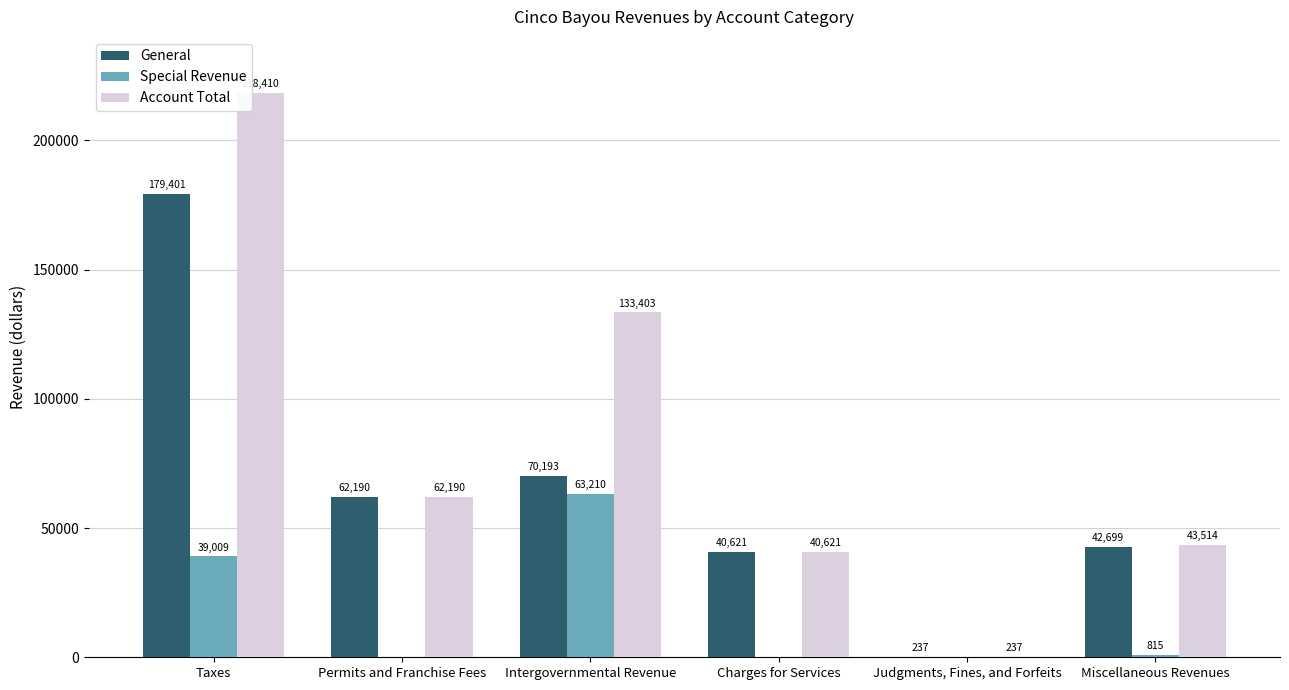

What is the spread (max minus min) of values at Judgments, Fines, and Forfeits?

237